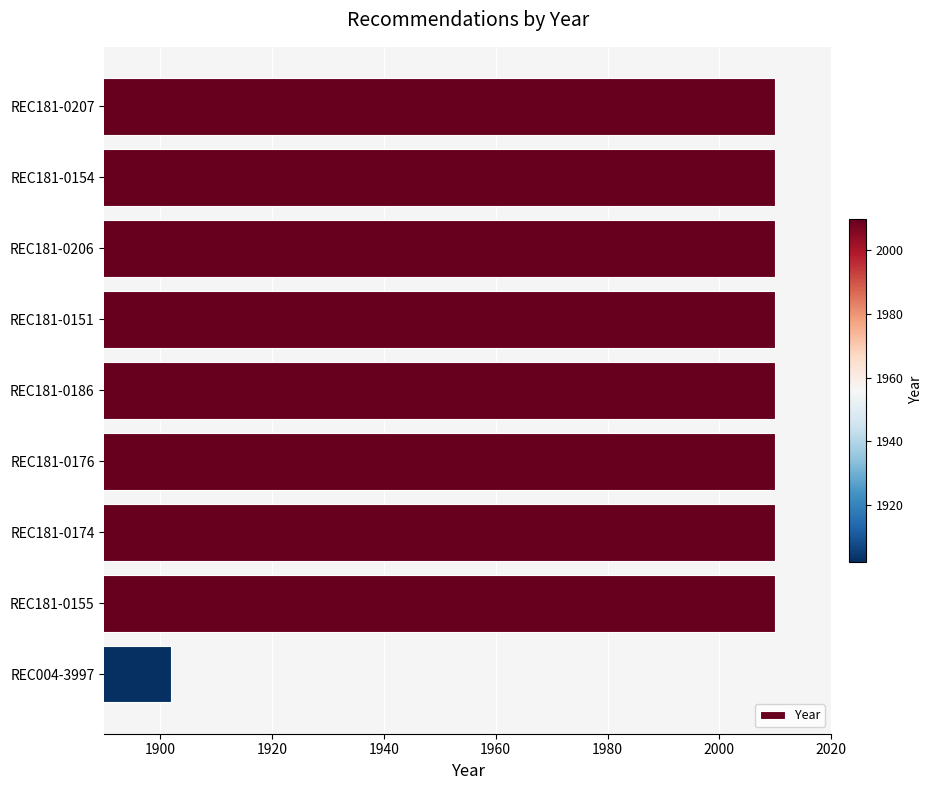

Count the number of data series in this chart.

1